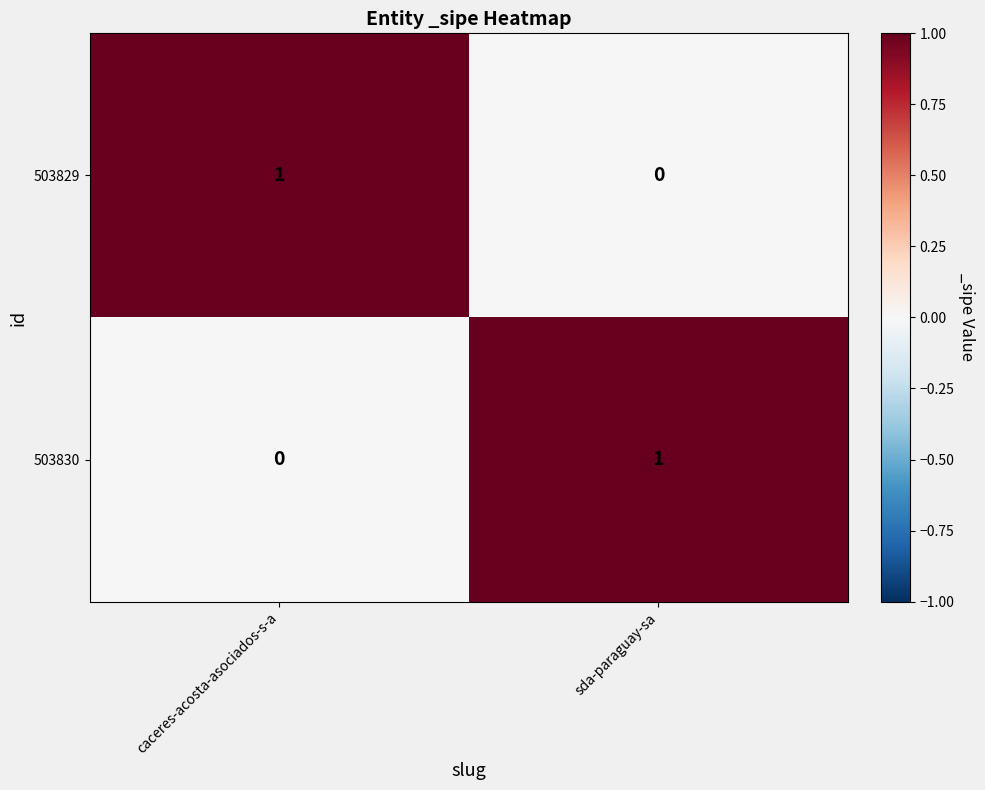

Reading left to right, what are all the values shown in this chart?

503829: 1	0
503830: 0	1